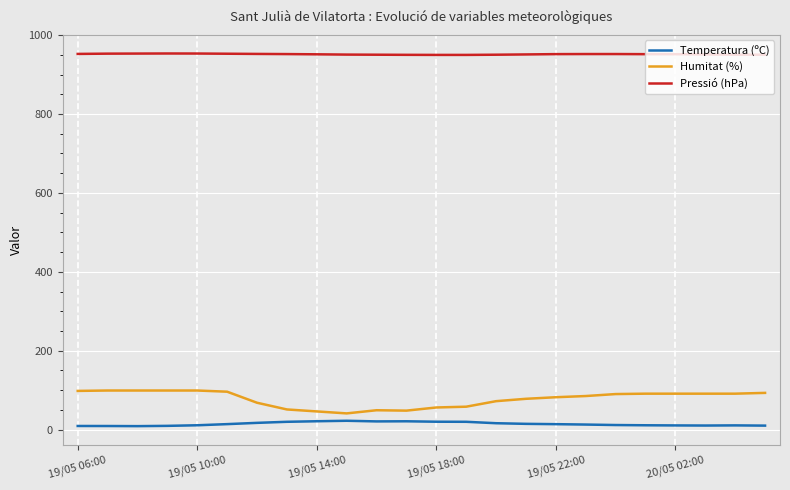

Which series has the largest total across all categories?

Pressió (hPa)